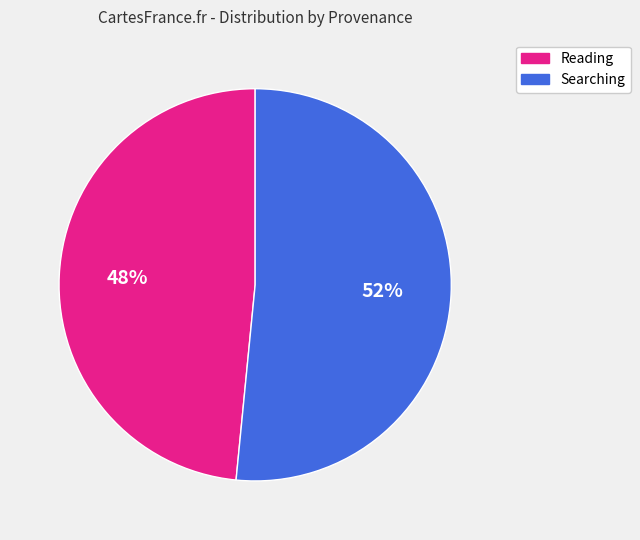

Does any single category account for the majority?

Yes